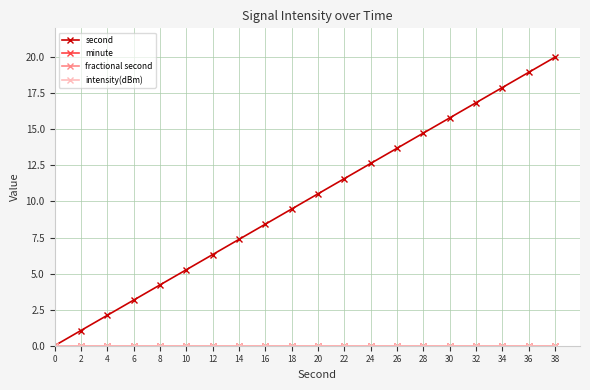

True or false: minute has a value of 0.0 at 22.

True